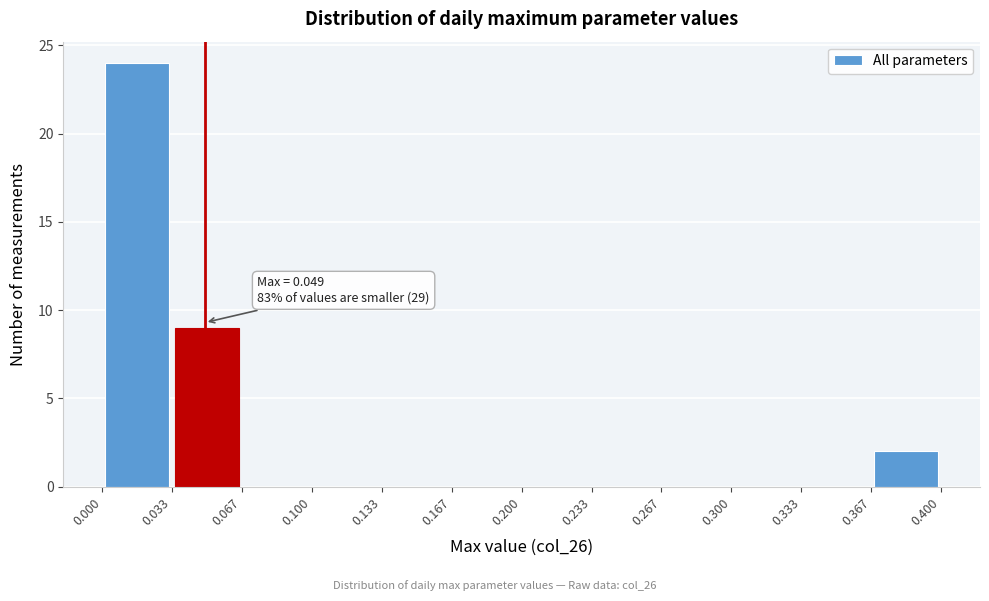

Over which range of the x-axis is the bar tallest?

0.000 to 0.033